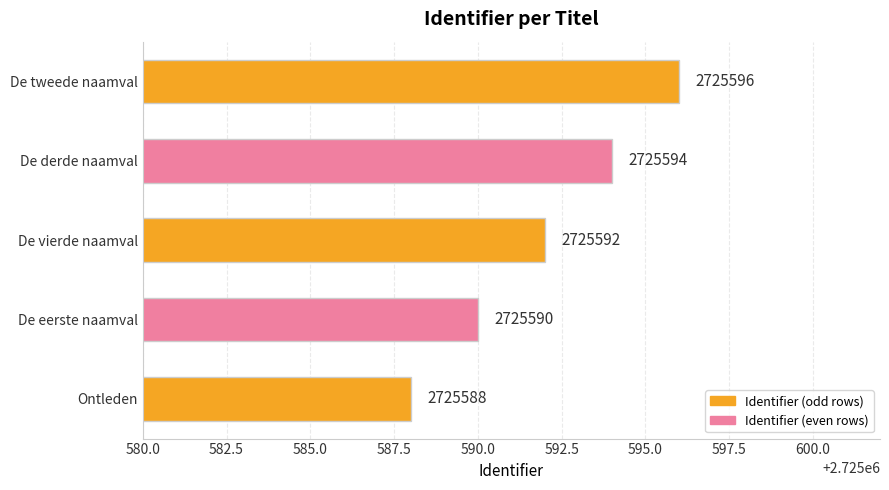

Does the chart contain any negative values?

No